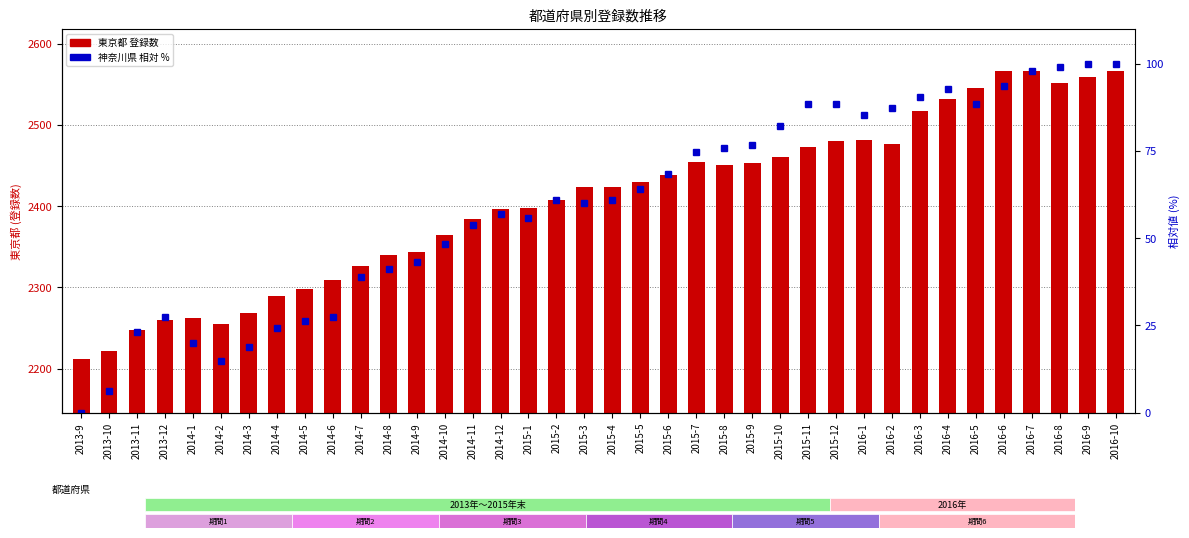

Reading left to right, transcribe all the data shown in this chart.

東京都: 2013-9=2212.0	2013-10=2222.0	2013-11=2247.0	2013-12=2260.0	2014-1=2262.0	2014-2=2255.0	2014-3=2268.0	2014-4=2289.0	2014-5=2298.0	2014-6=2309.0	2014-7=2326.0	2014-8=2340.0	2014-9=2344.0	2014-10=2365.0	2014-11=2384.0	2014-12=2397.0	2015-1=2398.0	2015-2=2408.0	2015-3=2423.0	2015-4=2423.0	2015-5=2430.0	2015-6=2438.0	2015-7=2454.0	2015-8=2451.0	2015-9=2453.0	2015-10=2461.0	2015-11=2473.0	2015-12=2480.0	2016-1=2481.0	2016-2=2477.0	2016-3=2517.0	2016-4=2532.0	2016-5=2546.0	2016-6=2567.0	2016-7=2567.0	2016-8=2552.0	2016-9=2559.0	2016-10=2566.0
神奈川県 (normalize %): 2013-9=0.0	2013-10=6.3	2013-11=23.2	2013-12=27.4	2014-1=20.0	2014-2=14.7	2014-3=18.9	2014-4=24.2	2014-5=26.3	2014-6=27.4	2014-7=38.9	2014-8=41.1	2014-9=43.2	2014-10=48.4	2014-11=53.7	2014-12=56.8	2015-1=55.8	2015-2=61.1	2015-3=60.0	2015-4=61.1	2015-5=64.2	2015-6=68.4	2015-7=74.7	2015-8=75.8	2015-9=76.8	2015-10=82.1	2015-11=88.4	2015-12=88.4	2016-1=85.3	2016-2=87.4	2016-3=90.5	2016-4=92.6	2016-5=88.4	2016-6=93.7	2016-7=97.9	2016-8=98.9	2016-9=100.0	2016-10=100.0